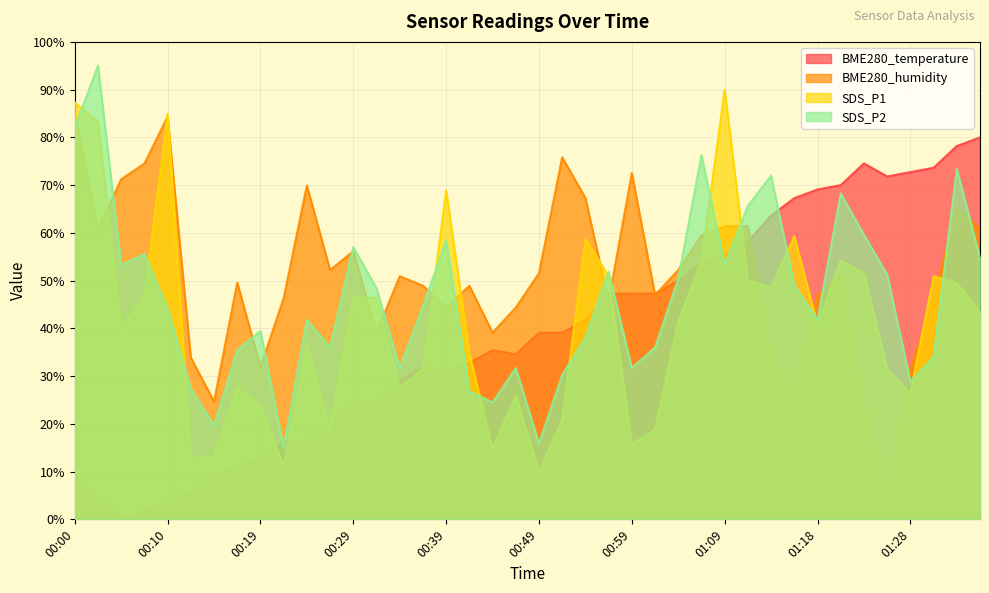

List the labels in order of SDS_P1 value, largest first.

01:09, 00:00, 00:10, 00:02, 00:39, 01:16, 00:54, 01:06, 01:21, 01:23, 00:56, 01:31, 01:11, 01:33, 01:14, 00:07, 00:29, 00:32, 01:36, 01:04, 01:18, 00:05, 00:24, 00:41, 00:37, 01:26, 00:17, 00:34, 01:28, 00:46, 00:19, 00:51, 00:27, 01:01, 00:59, 00:44, 00:14, 00:12, 00:22, 00:49